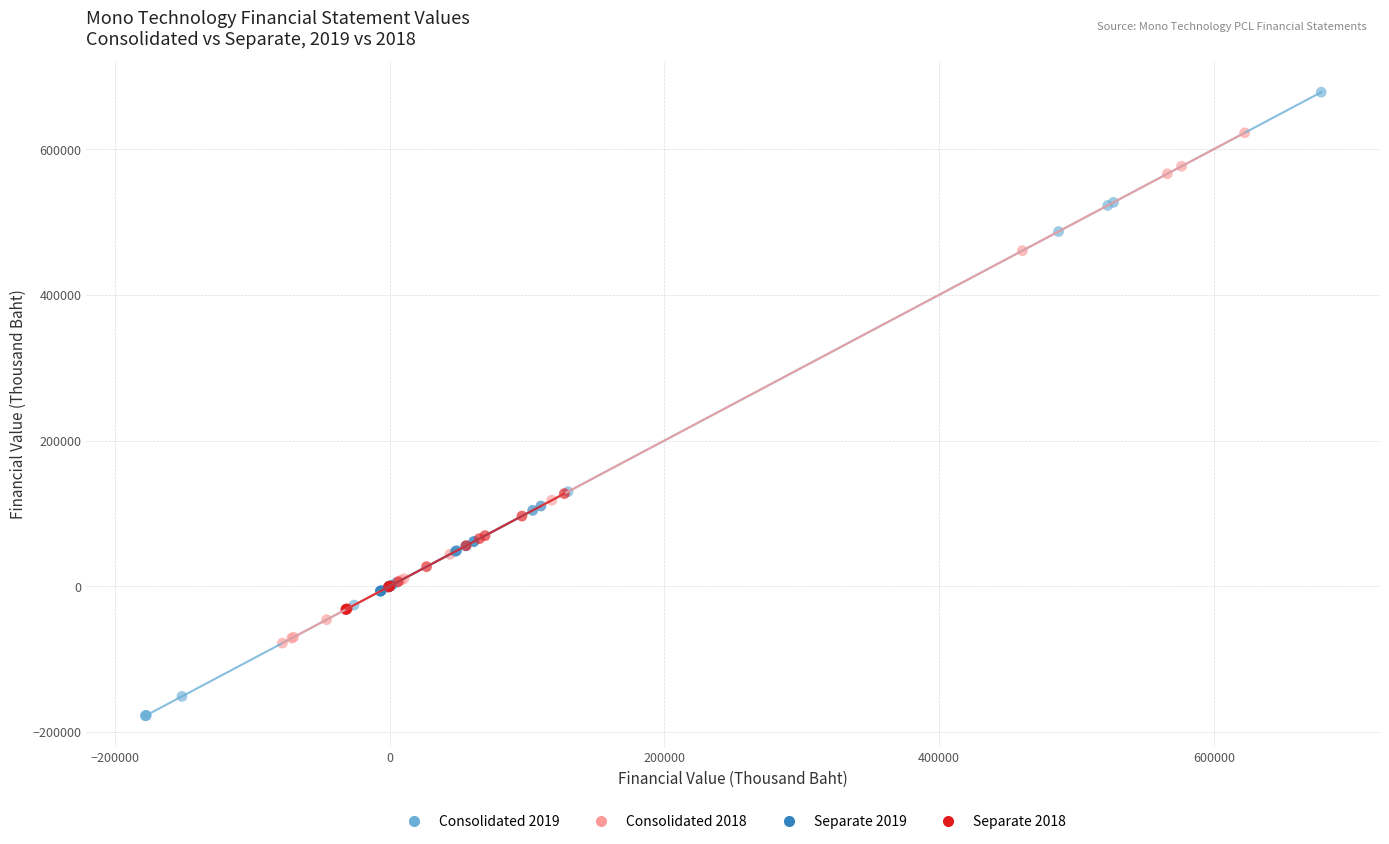

Which series has the largest Y range (max minus min)?

Consolidated 2019